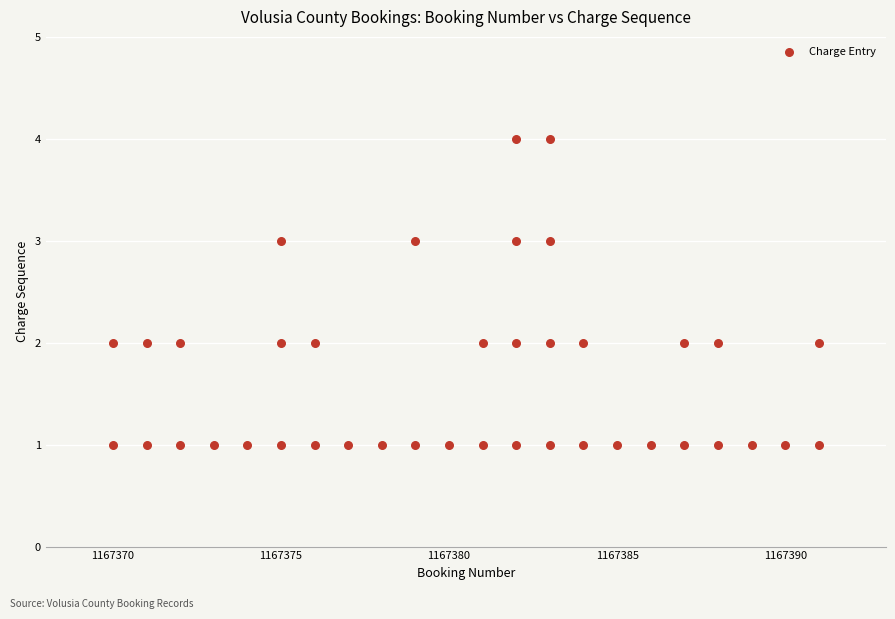

What is the range of X values (max minus min)?

21